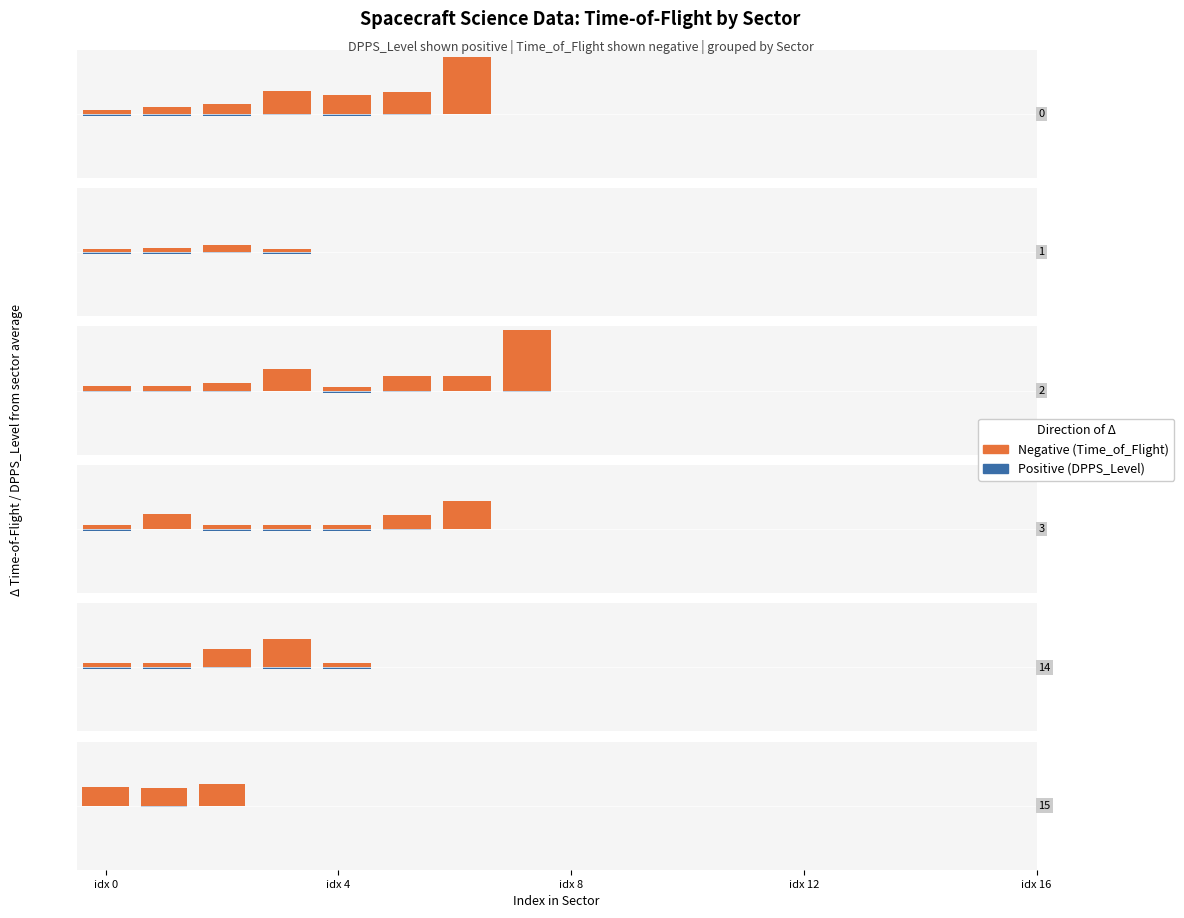

What are all the series names shown in the legend?

Negative, Positive